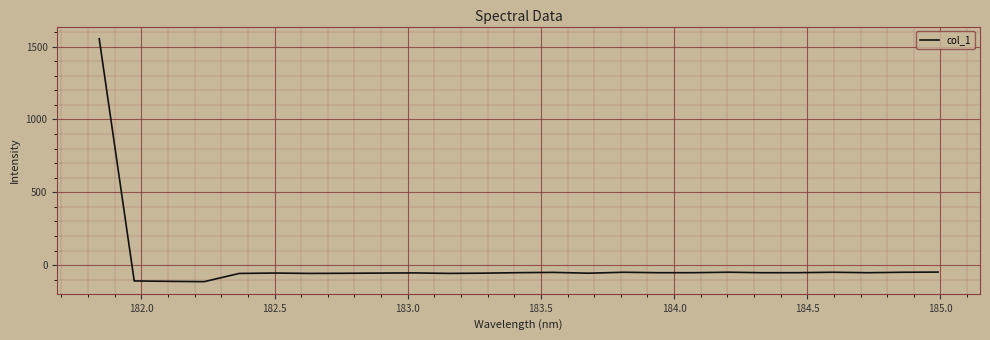

What is the greatest value displayed?

1554.9